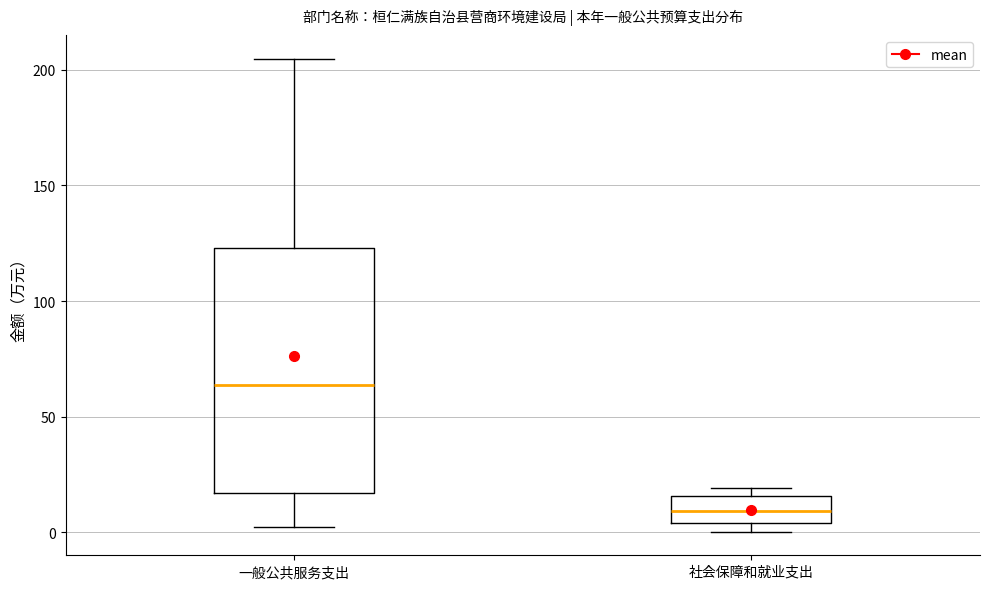

Which box is the tallest, from its lower edge to its upper edge?

一般公共服务支出